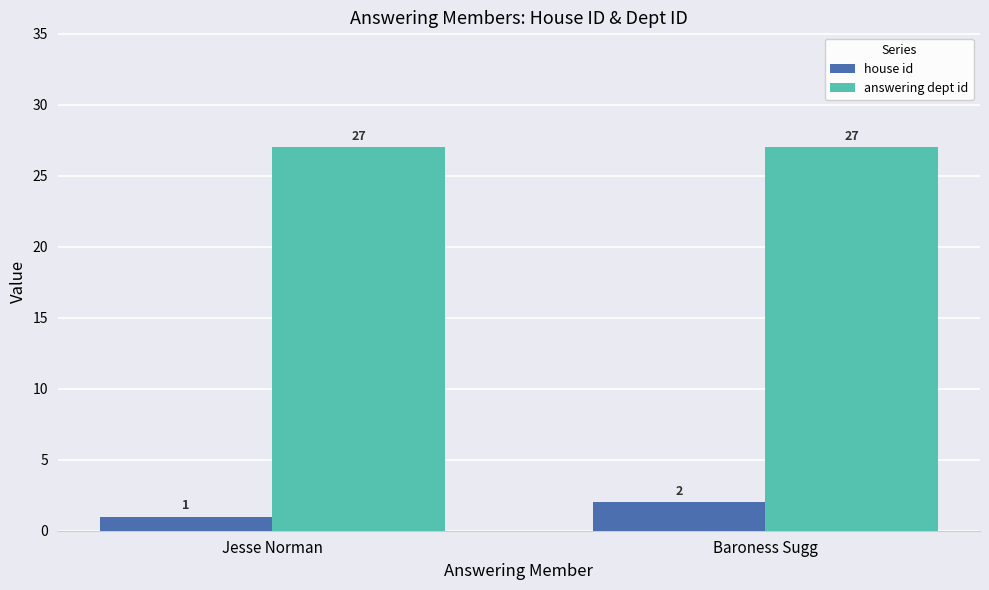

True or false: answering dept id has a value of 16 at Jesse Norman.

False